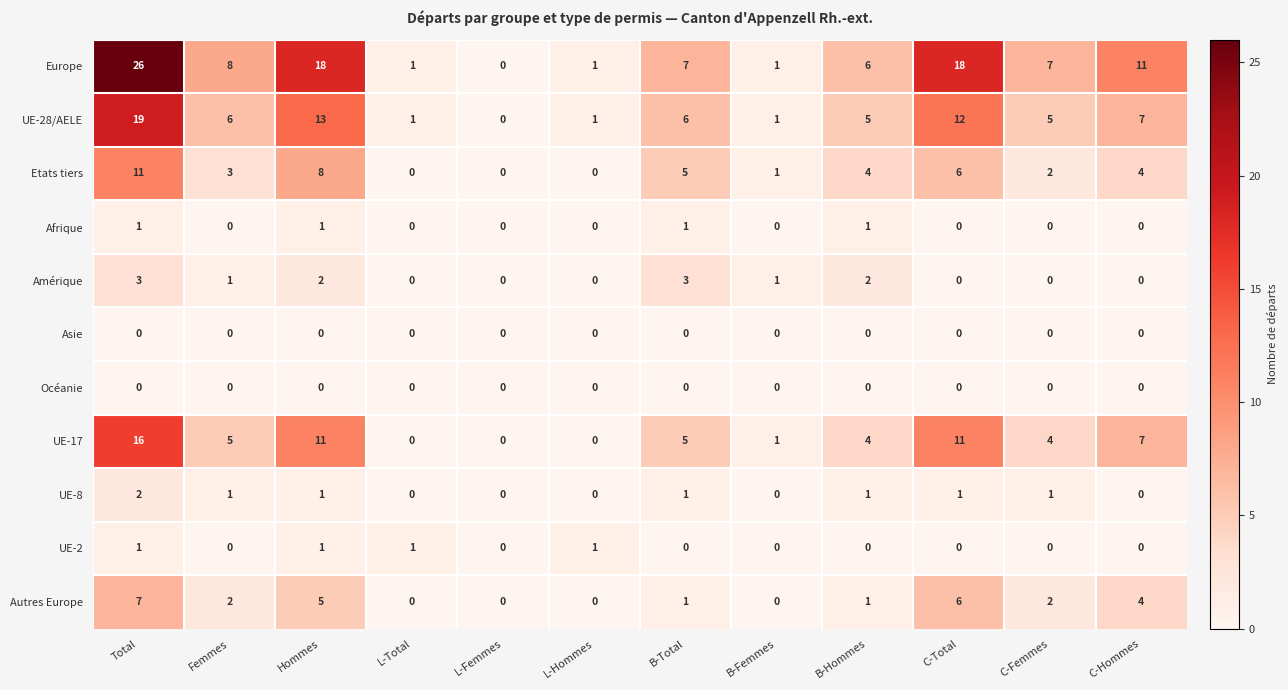

What is the difference between the second highest and second lowest values in the Europe series?

17